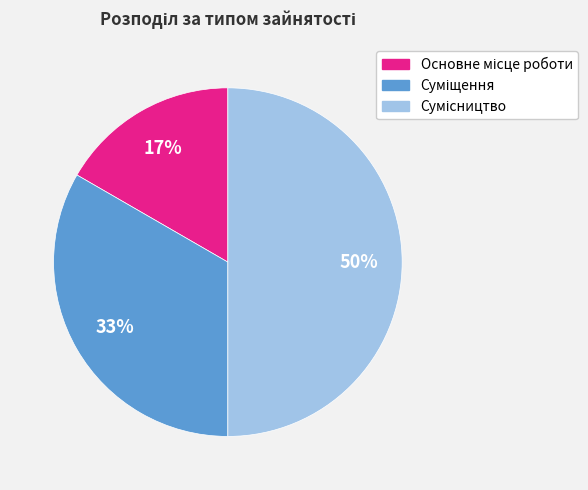

To the nearest percent, what is the average slice percentage?

33%